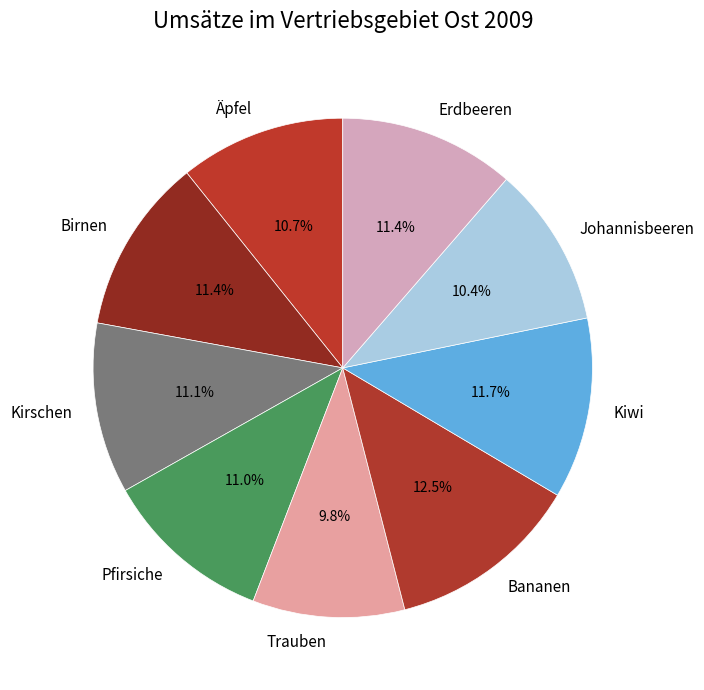

Approximately how many times larger is the value at Kiwi compared to Kirschen?

1.1